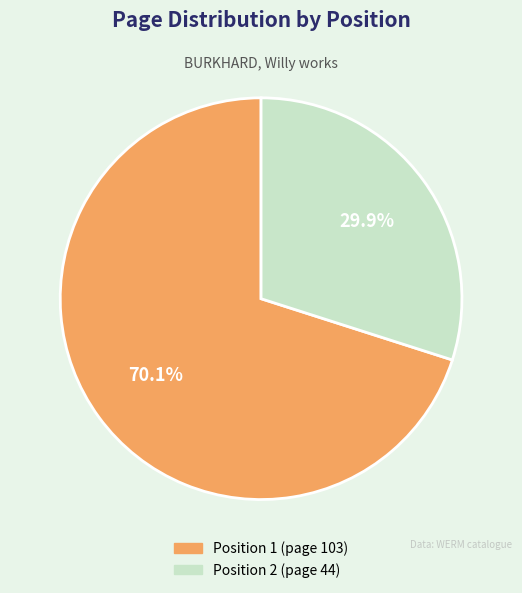

What is the total percentage of Position 2 (page 44) and Position 1 (page 103)?

100.0%